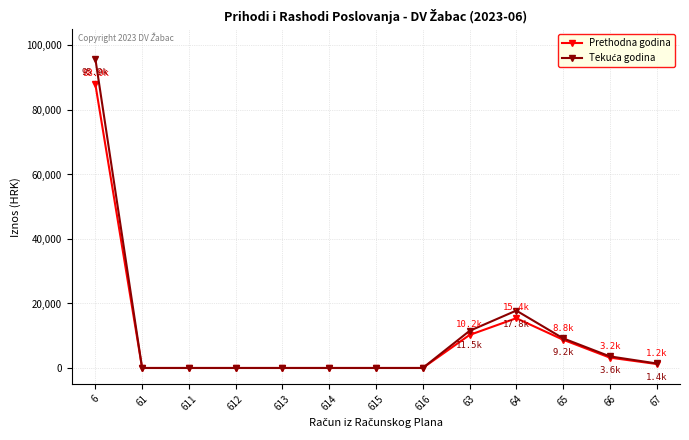

What is the difference between the highest and lowest values at 6?

7918.8